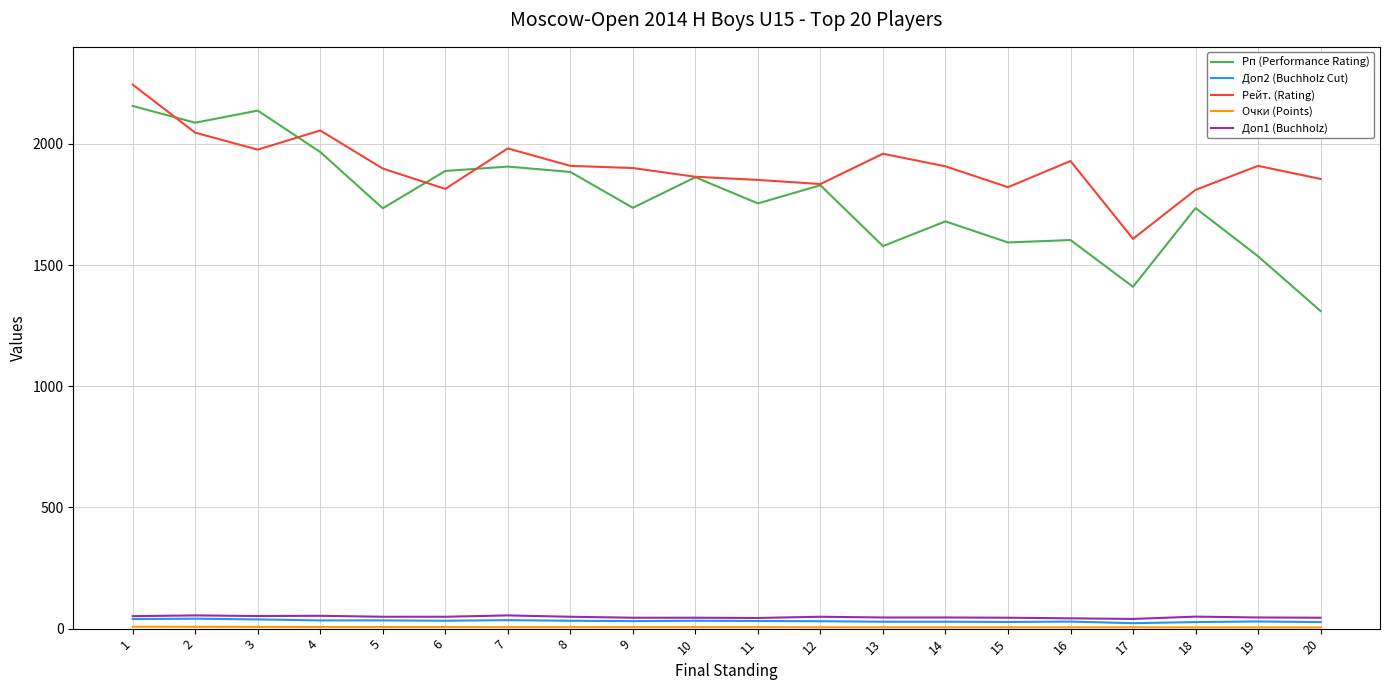

Is the value of Рп (Performance Rating) at 18 greater than the value of Доп1 (Buchholz) at 12?

Yes